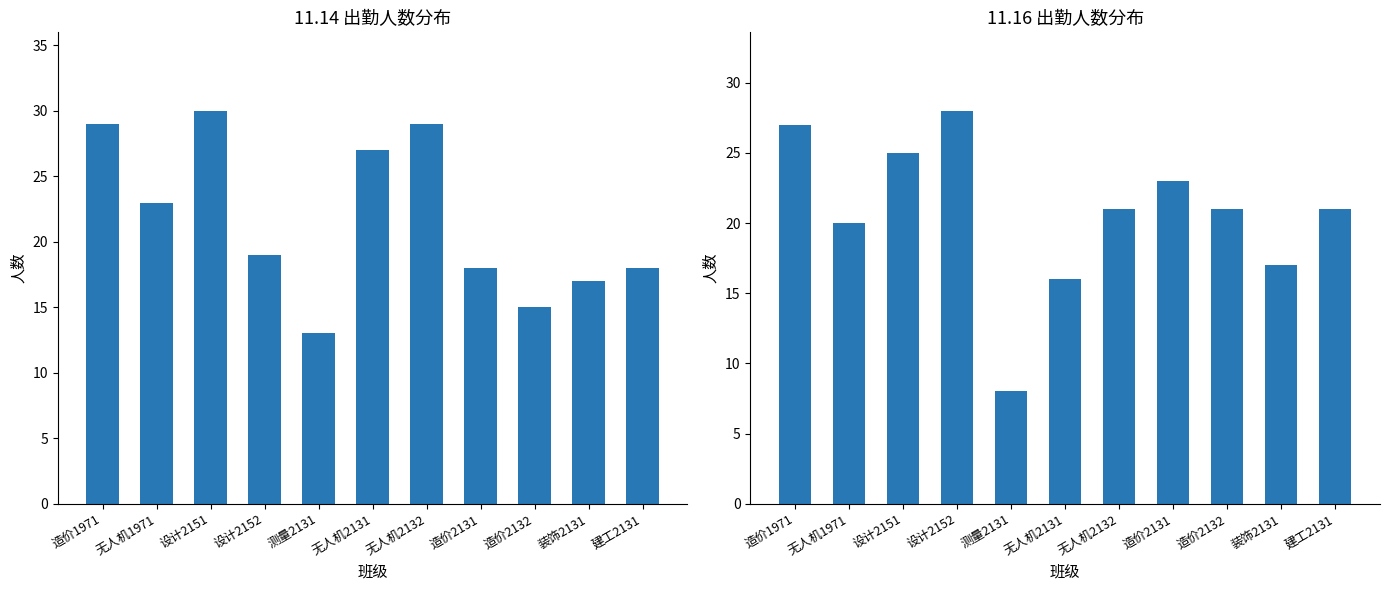

Reading left to right, what are all the values shown in this chart?

11.14: 29	23	30	19	13	27	29	18	15	17	18
11.16: 27	20	25	28	8	16	21	23	21	17	21